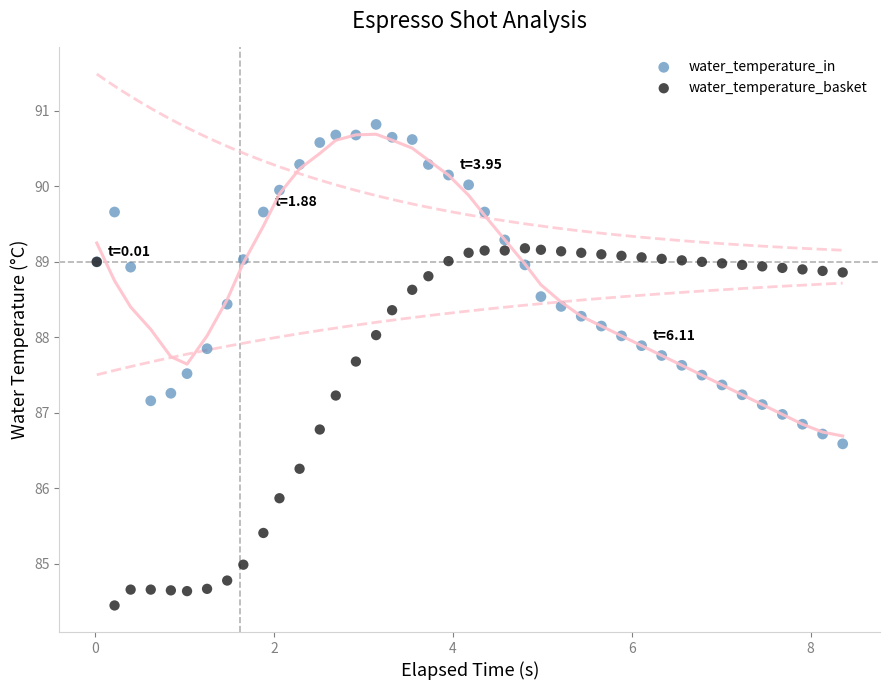

In the water_temperature_basket series, what Y value is closest to 86?

85.9